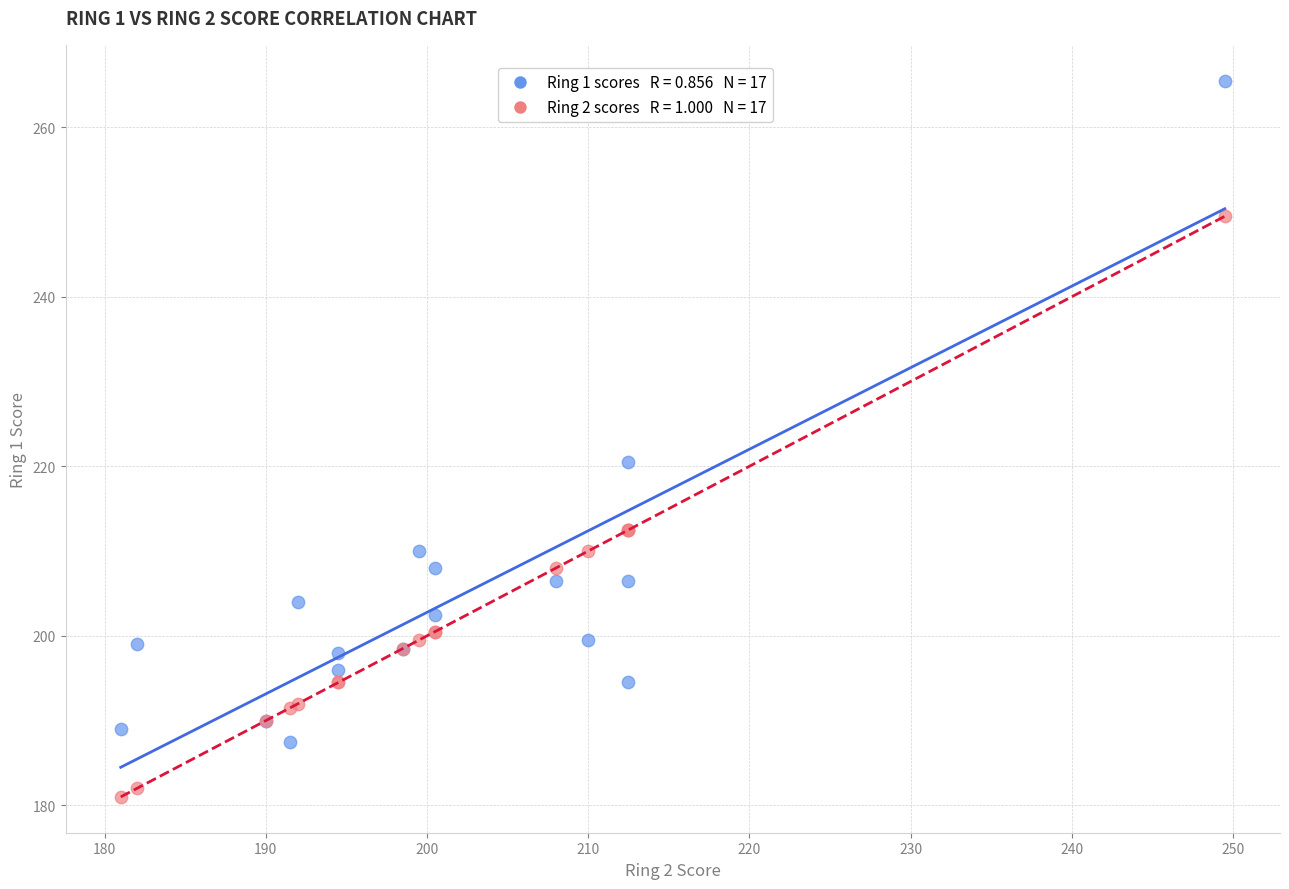

Across all series, what Y value is closest to 223?

220.5